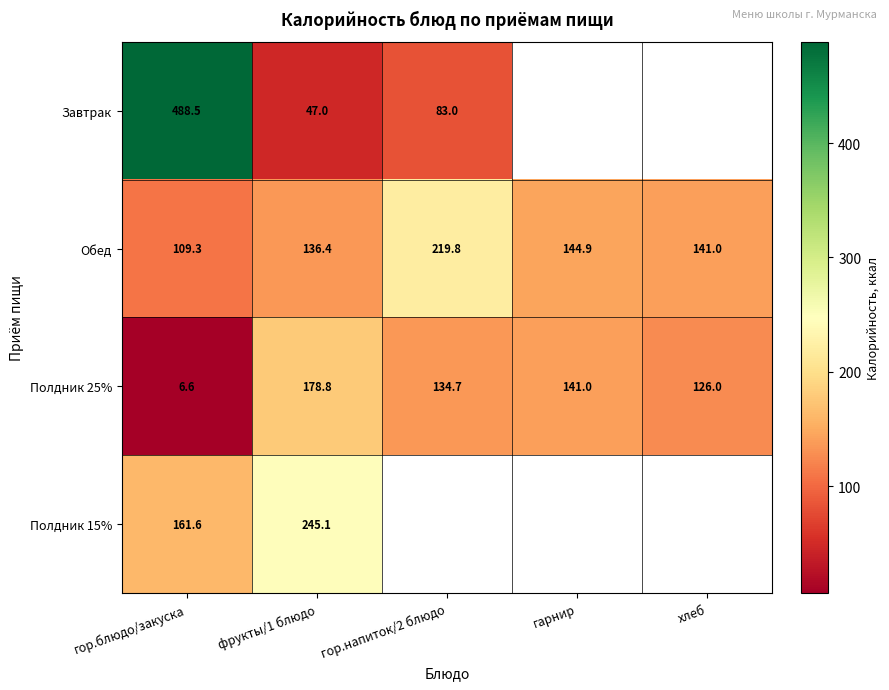

How many distinct data groups are displayed?

4